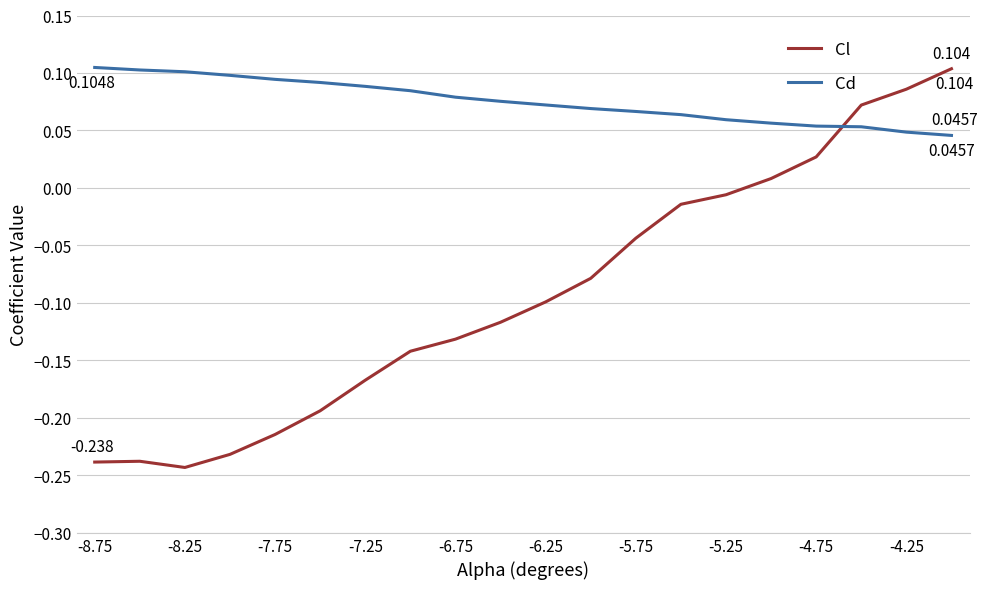

Which series has the largest total across all categories?

Cd